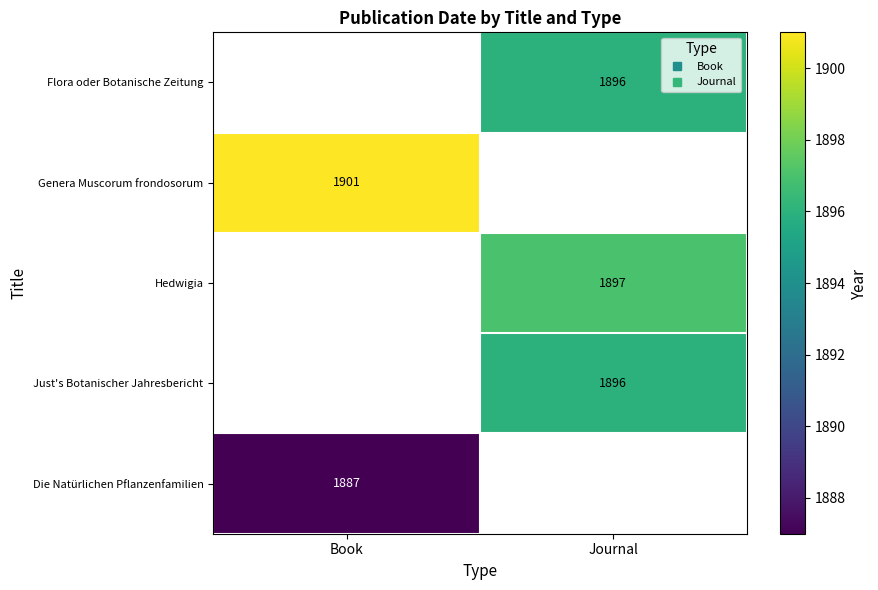

What is the spread (max minus min) of values at Journal?

1.0